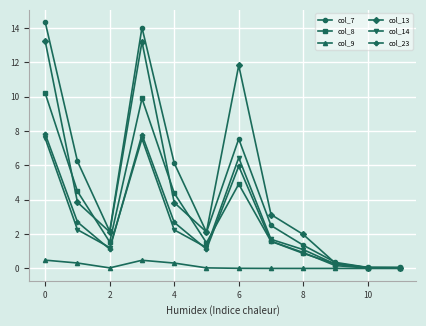

What is the maximum value shown in the chart?

14.3